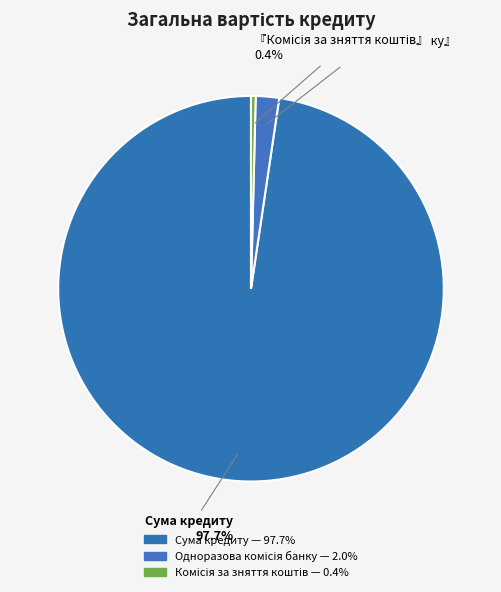

Is there a majority slice in this chart?

Yes